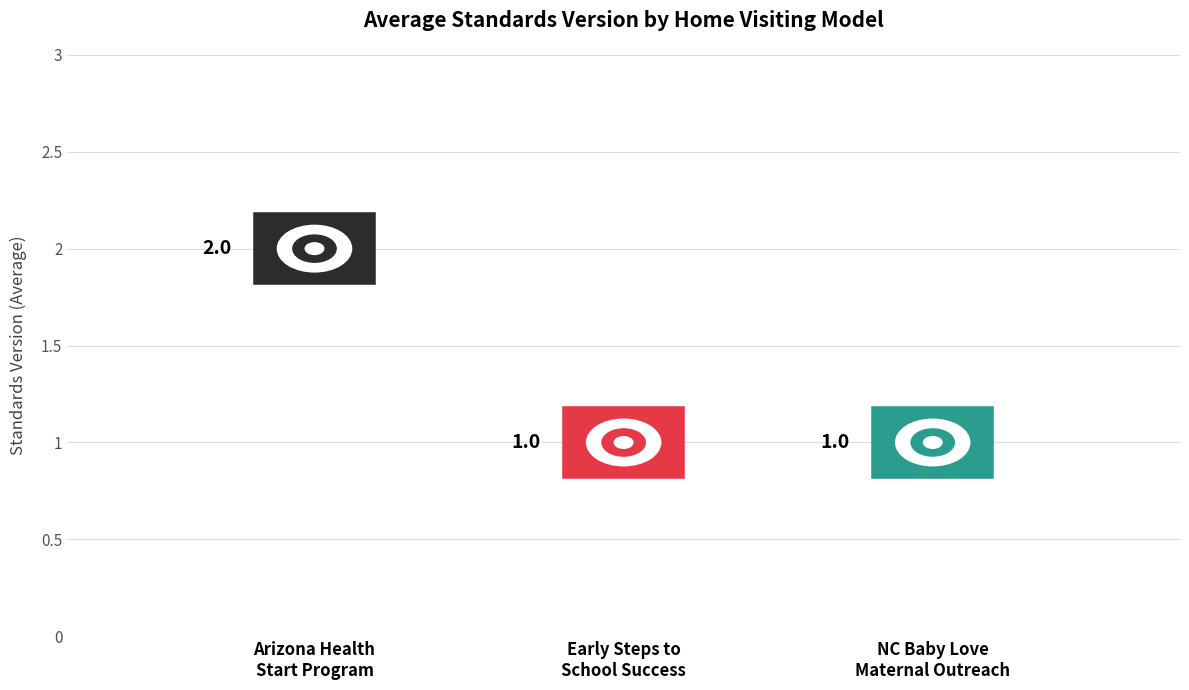

Where is the data nearest to the value 1?

Early Steps to School Success